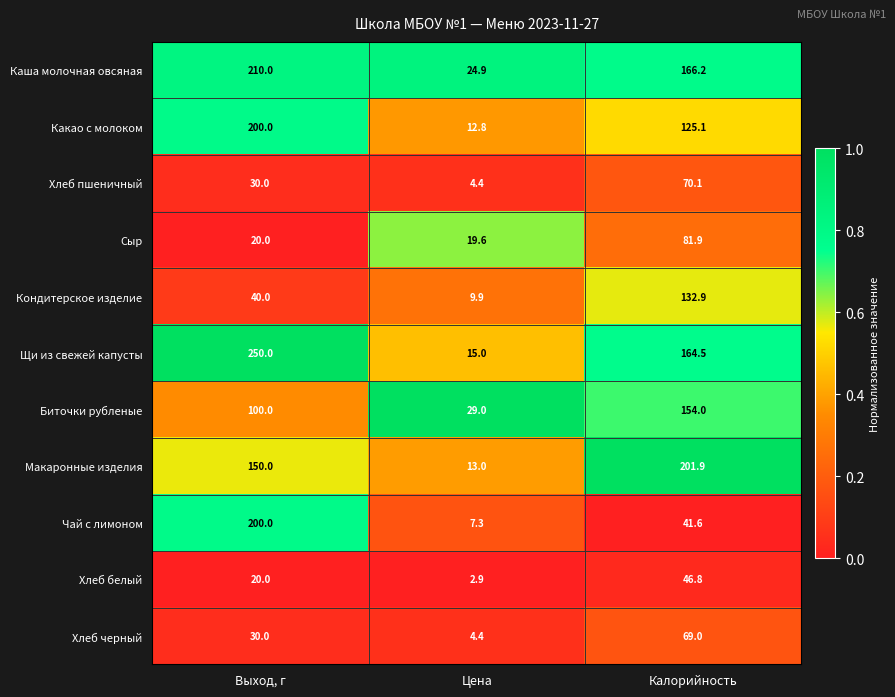

At Калорийность, list the series in order from smallest to largest.

Чай с лимоном, Хлеб белый, Хлеб черный, Хлеб пшеничный, Сыр, Какао с молоком, Кондитерское изделие, Биточки рубленые, Щи из свежей капусты, Каша молочная овсяная, Макаронные изделия